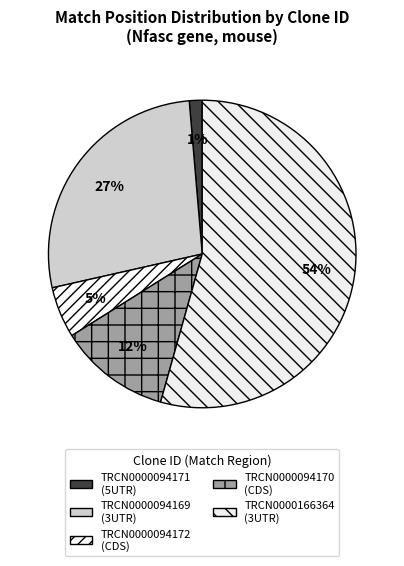

Is the sum of TRCN0000094172 and TRCN0000094170 greater than half?

No